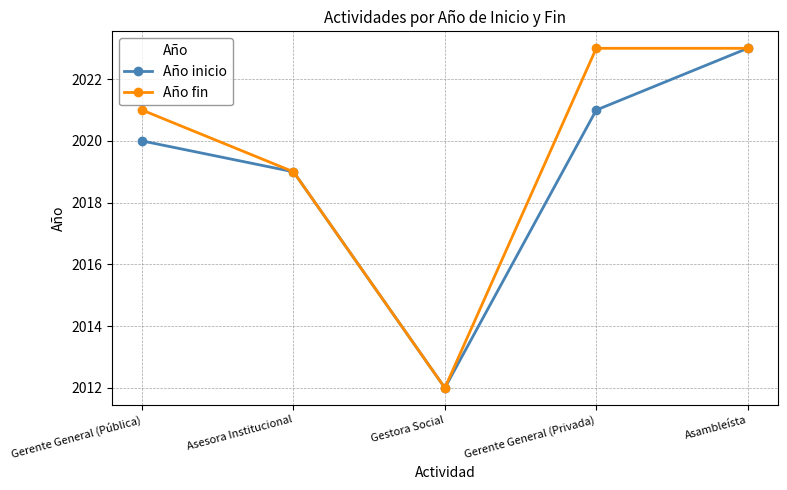

Which series changed the most between Gerente General (Pública) and Gestora Social?

Año fin